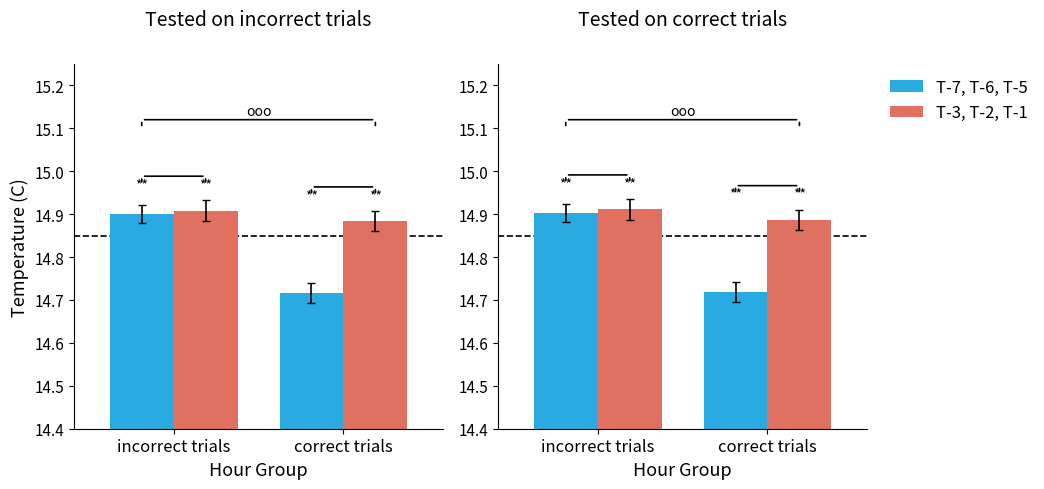

Count the T-3, T-2, T-1 values in the range 14 to 15.

2